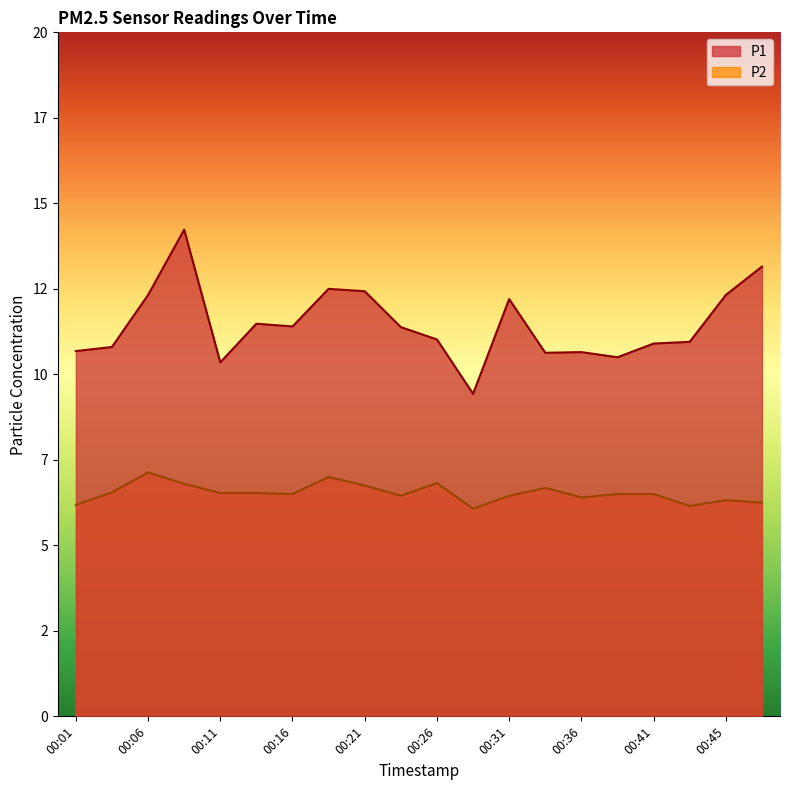

Which series has the largest range (max minus min)?

P1